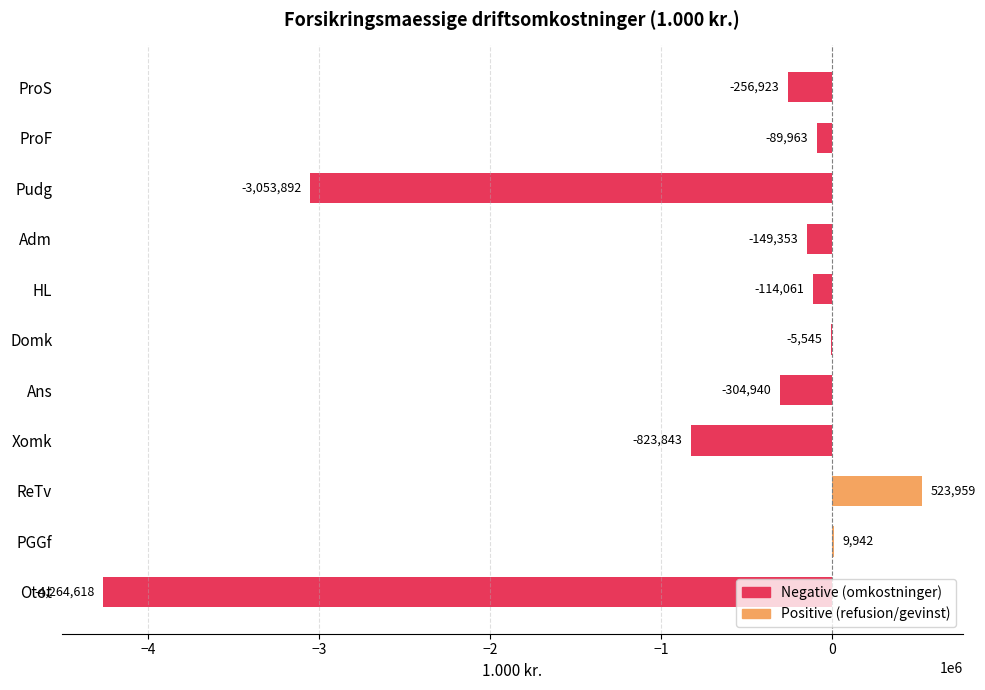

What is the difference between the maximum and minimum values?

4788577